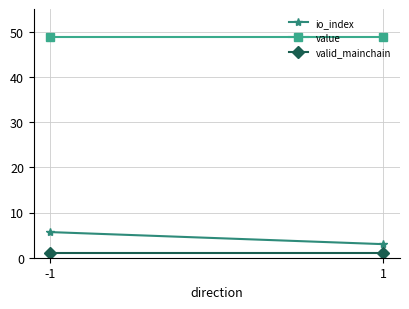

What is the greatest value displayed?

48.8